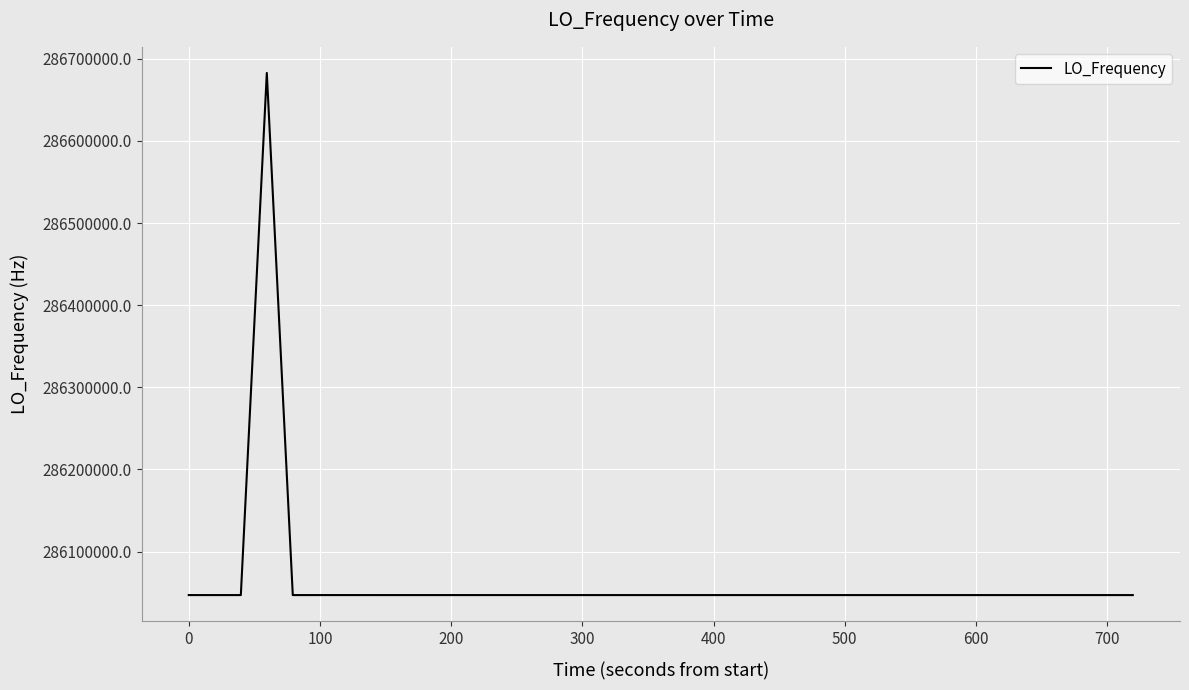

How many values are below 286046997?

14